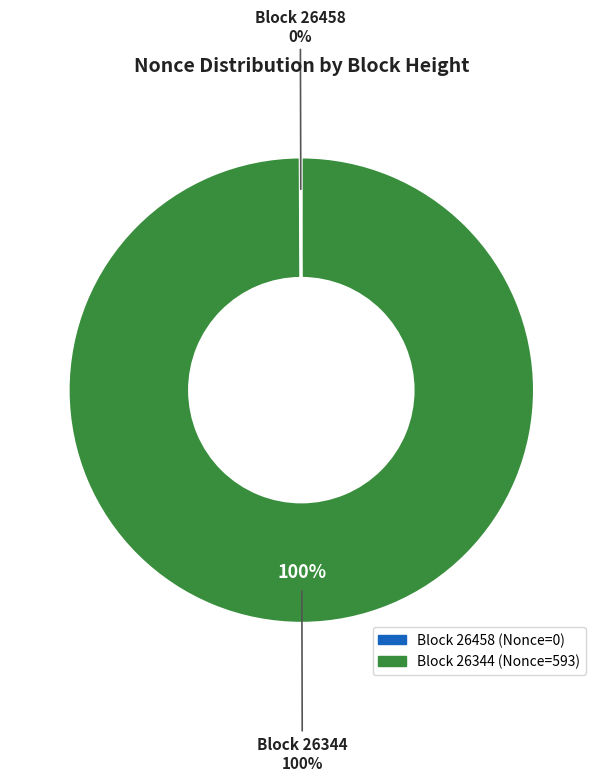

Does any single category account for the majority?

Yes